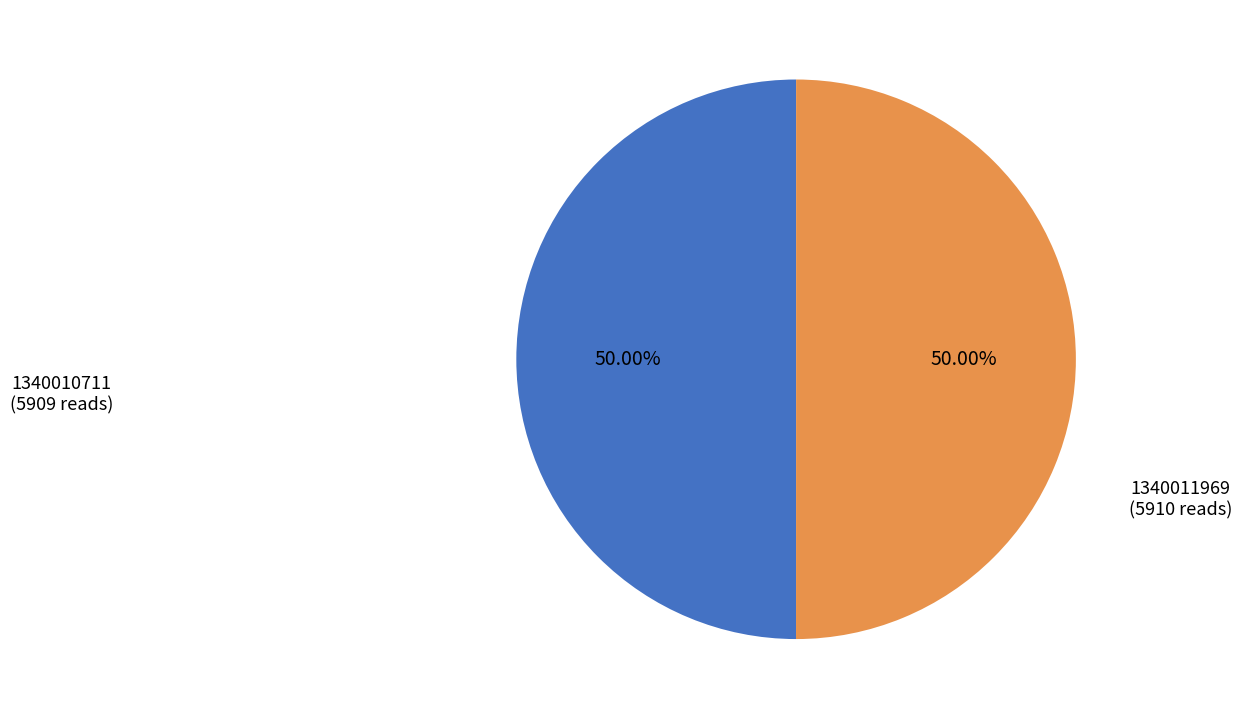

Rank the categories by value from lowest to highest.

1340010711, 1340011969